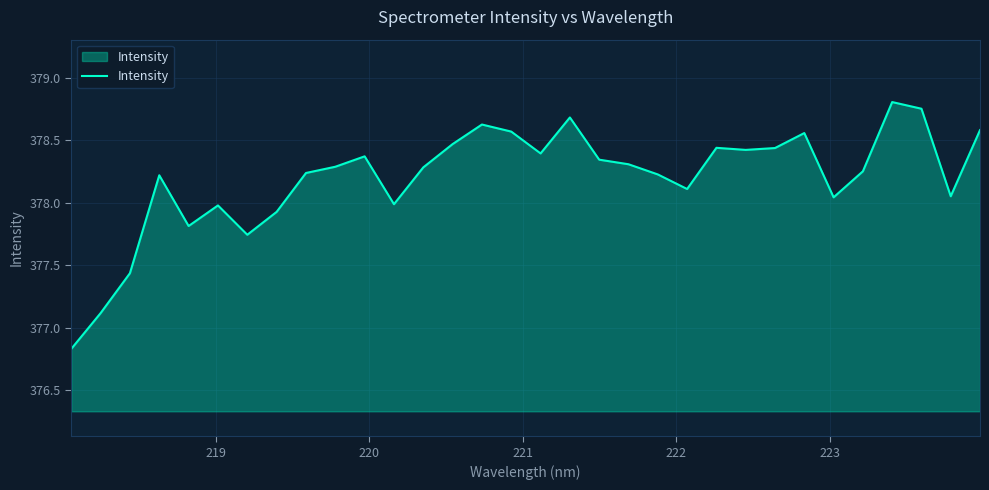

What is the difference between the maximum and minimum values?

2.0